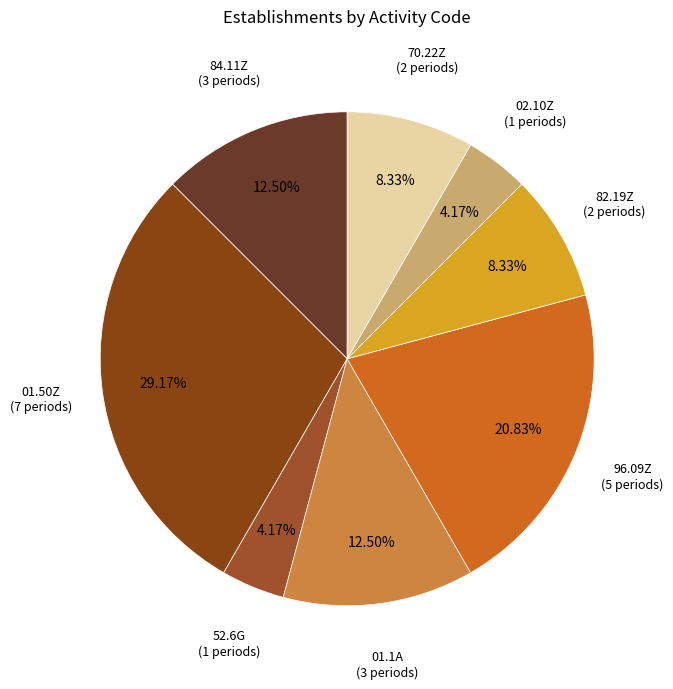

Count the number of slices in the pie.

8